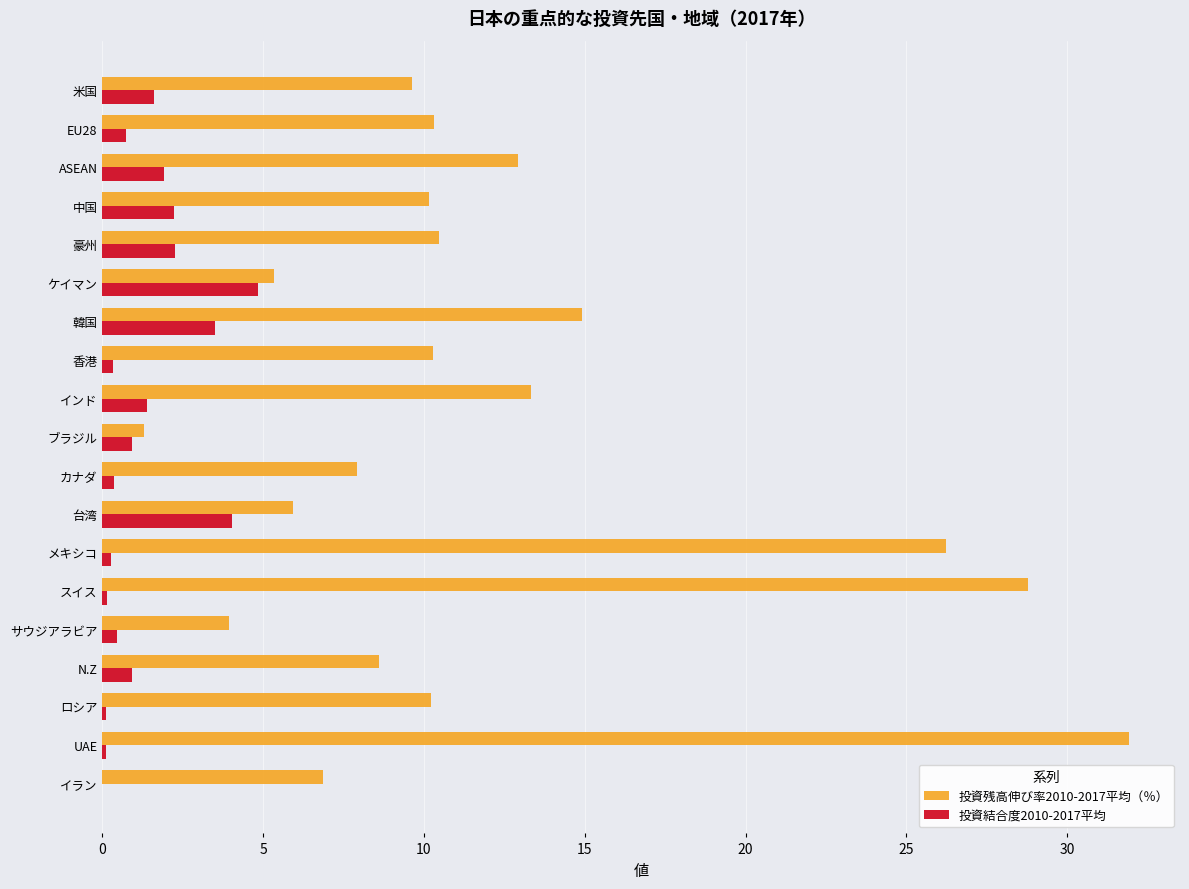

Which category has the highest value in the 投資結合度2010-2017平均 series?

ケイマン